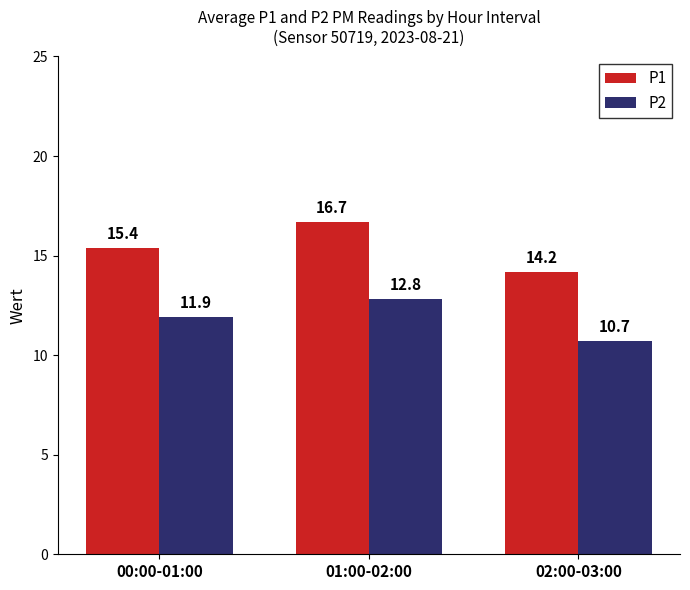

What is the lowest value of the P2 series?

10.7